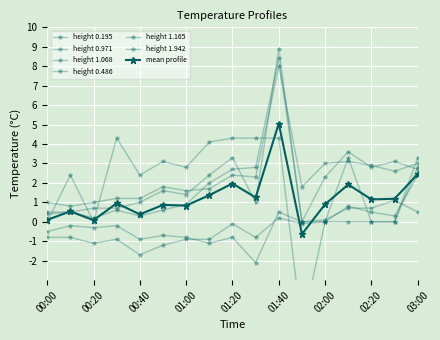

What is the minimum value for 1.068?

0.8